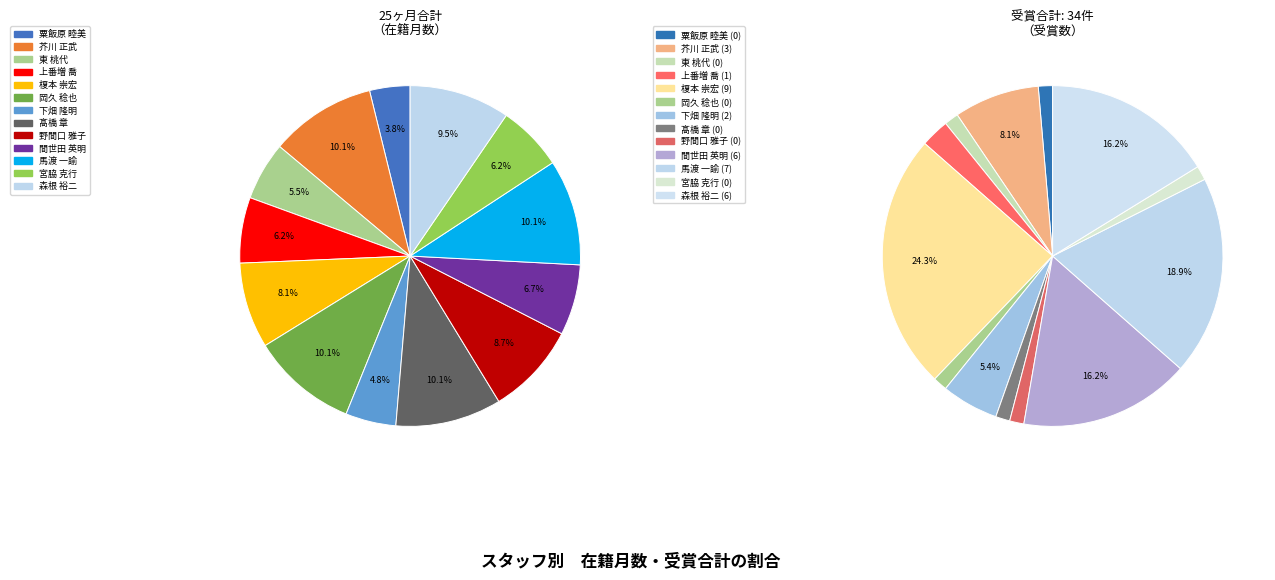

Is there a majority slice in this chart?

No